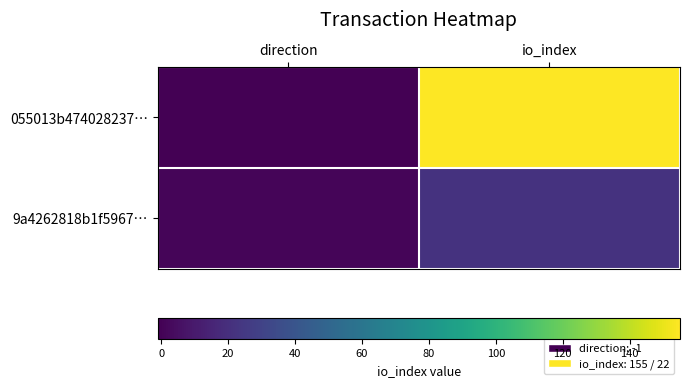

Reading left to right, transcribe all the data shown in this chart.

055013b474028237…: direction=-1	io_index=155
9a4262818b1f5967…: direction=1	io_index=22